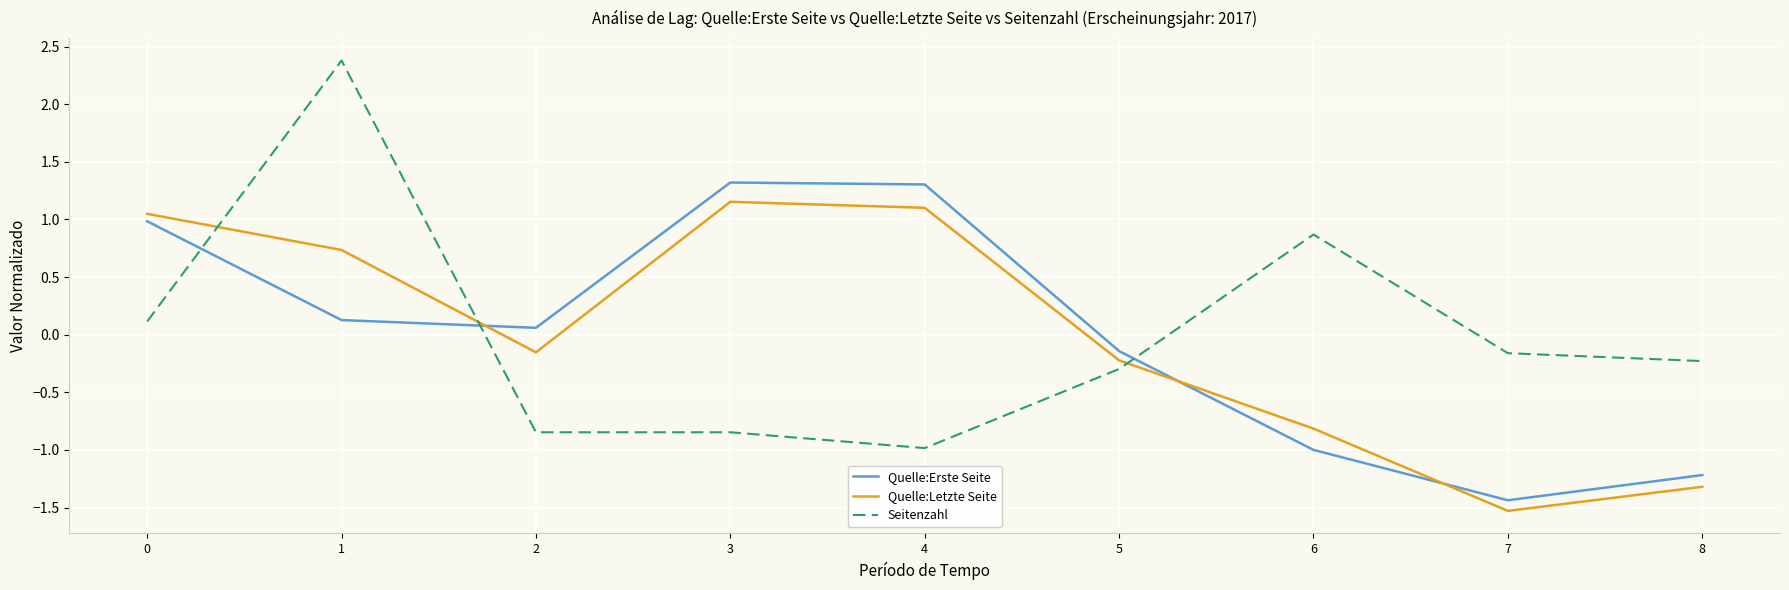

What is the spread (max minus min) of values at 8?

1.1